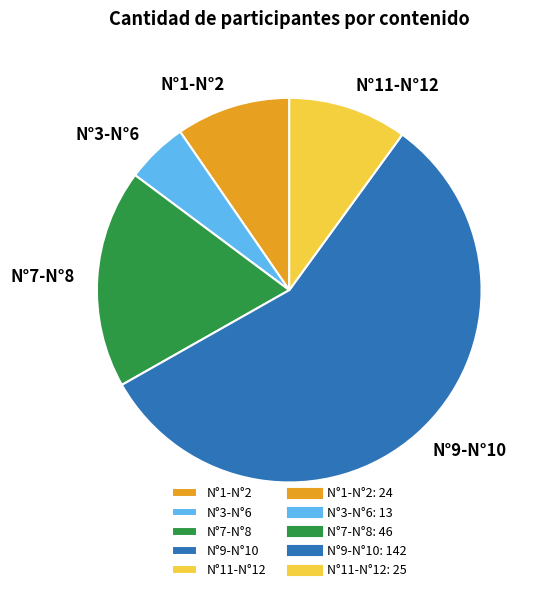

Is the sum of N°1-N°2 and N°11-N°12 greater than half?

No